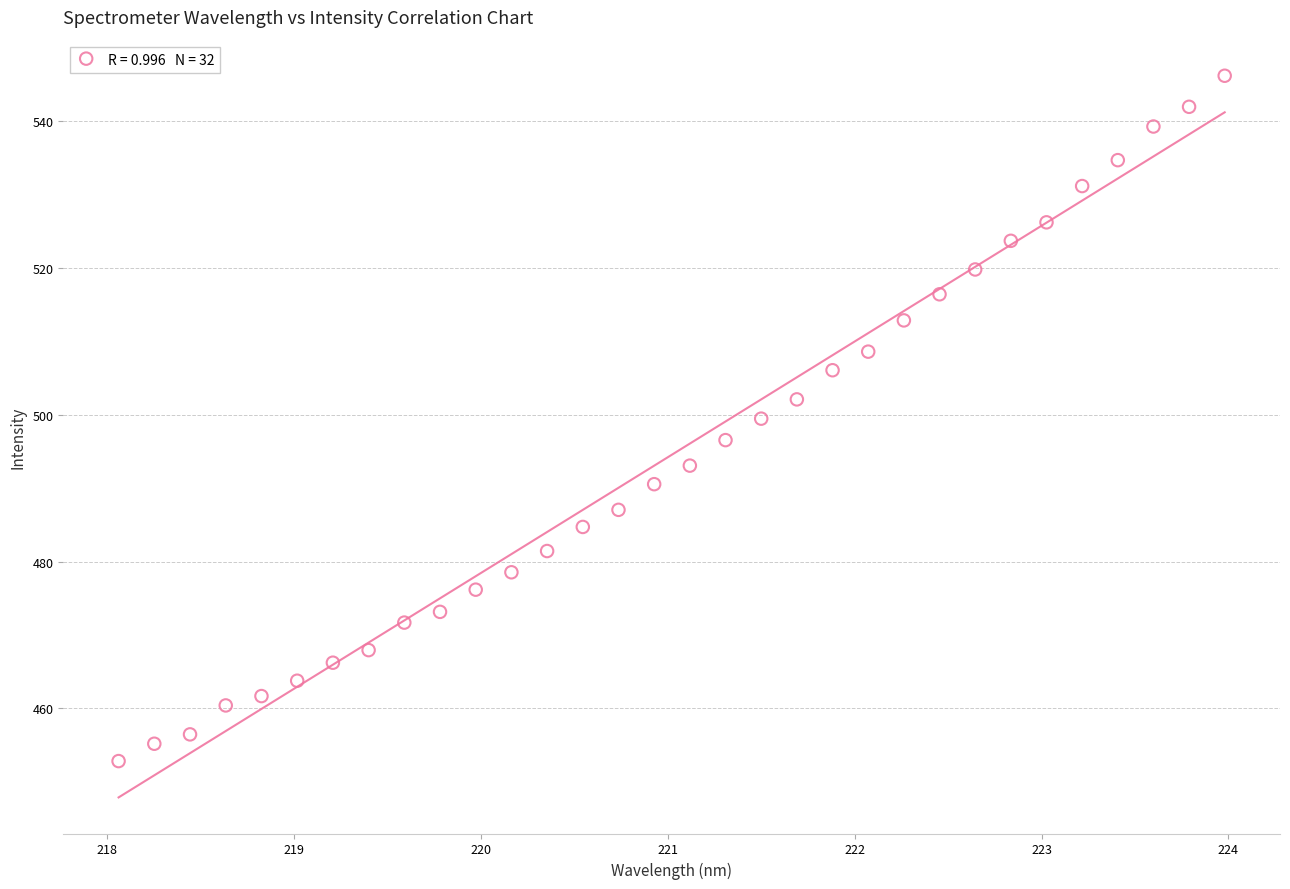

What is the range of X values (max minus min)?

5.9